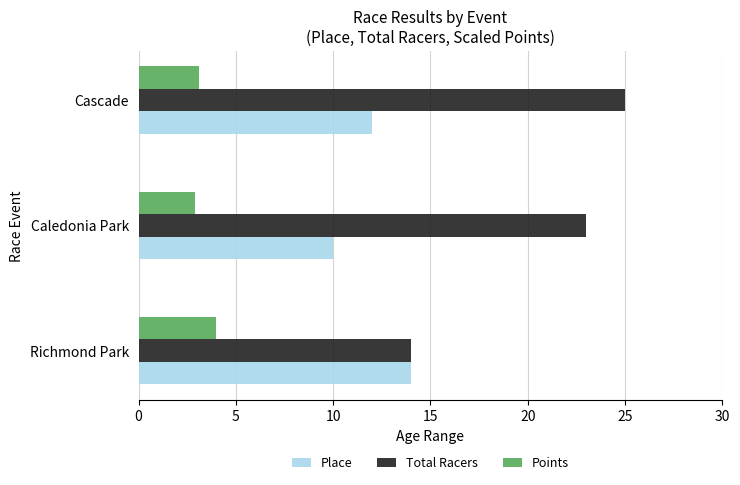

What are all the series names shown in the legend?

Place, Total Racers, Points